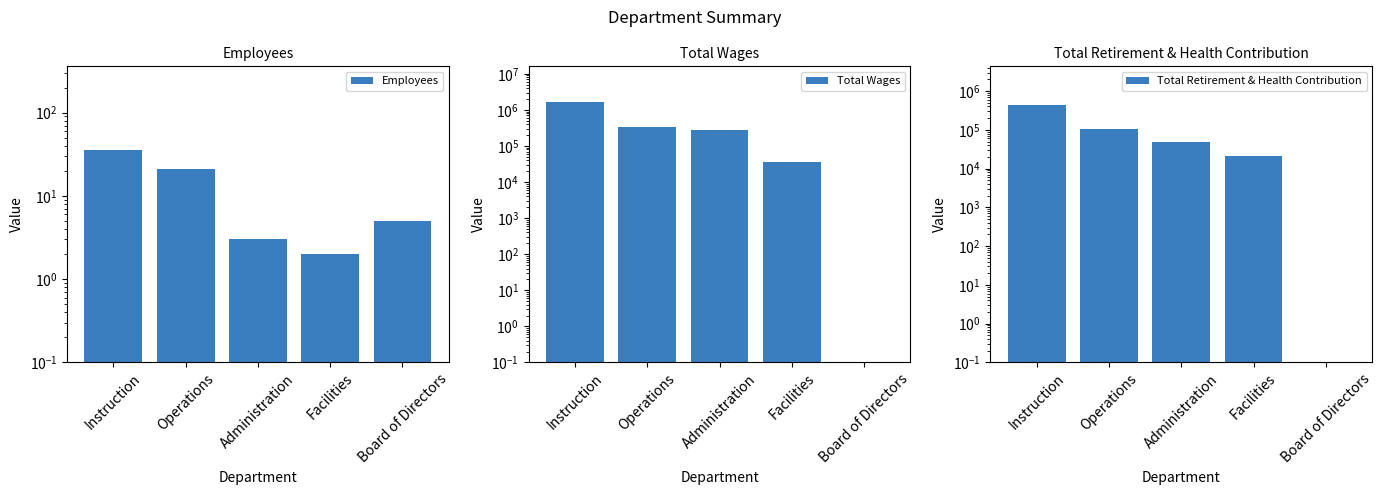

Which category has the highest value in the Employees series?

Instruction